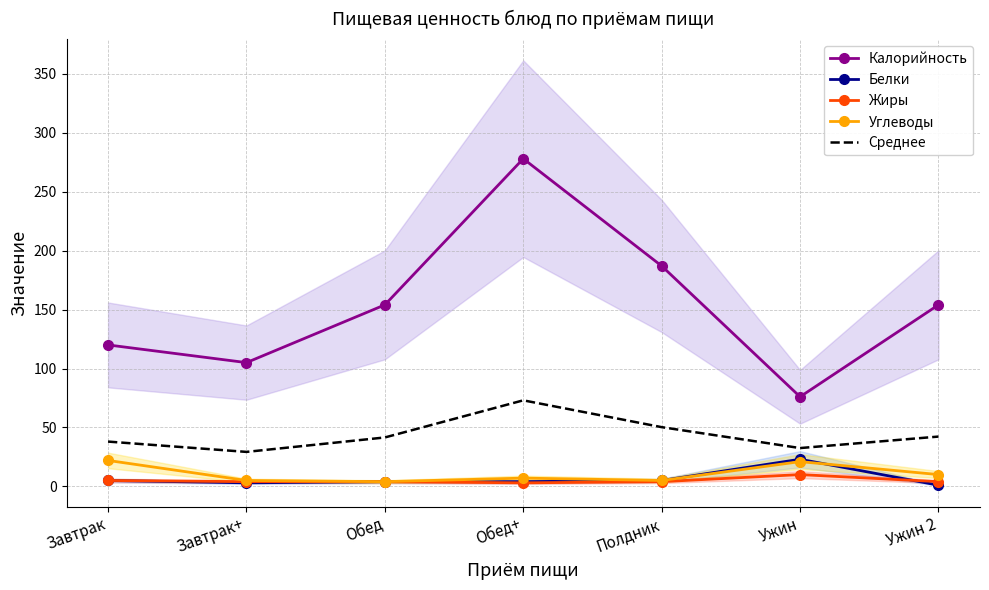

What are all the series names shown in the legend?

Калорийность, Белки, Жиры, Углеводы, Среднее